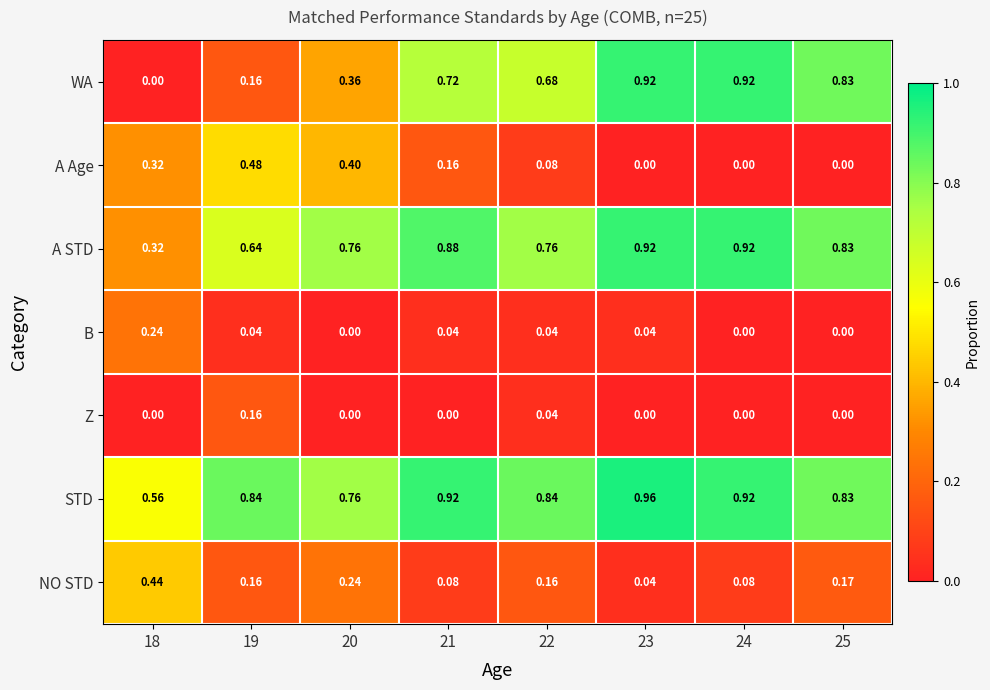

Which series changed the most between 22 and 25?

WA